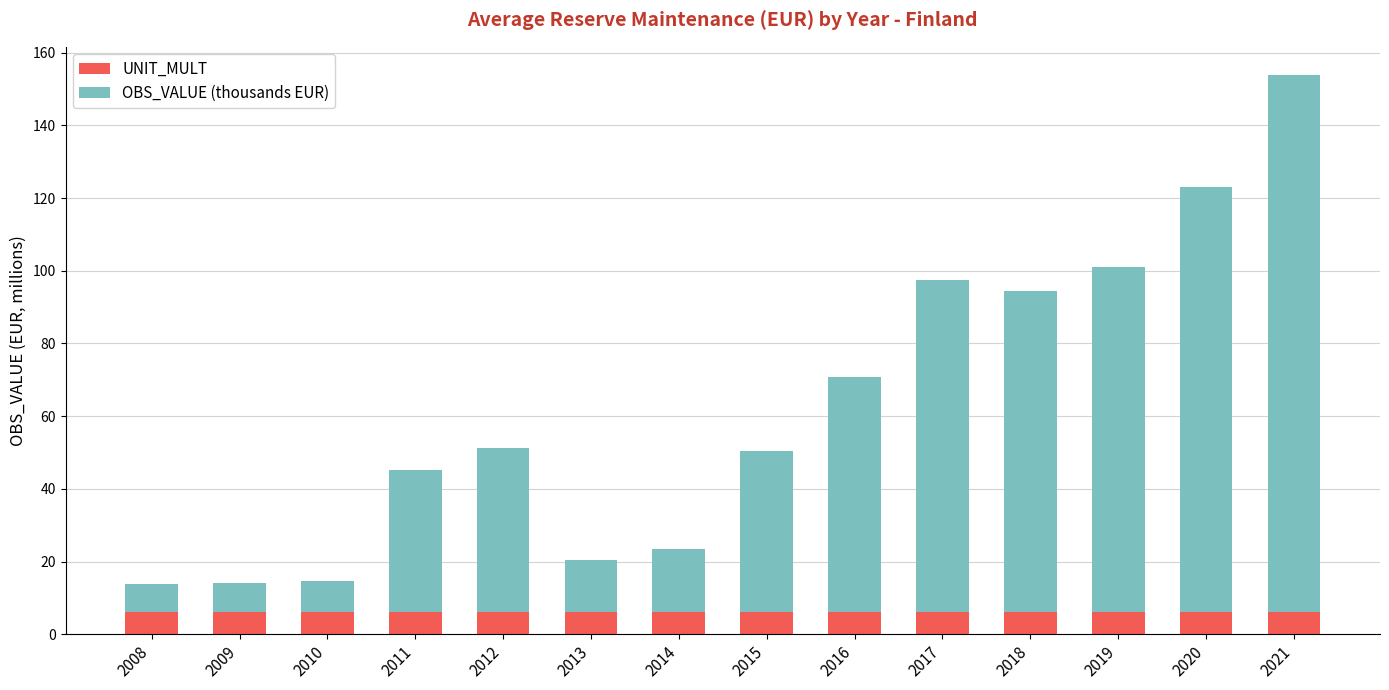

What value does the UNIT_MULT series have at 2014?

6.0